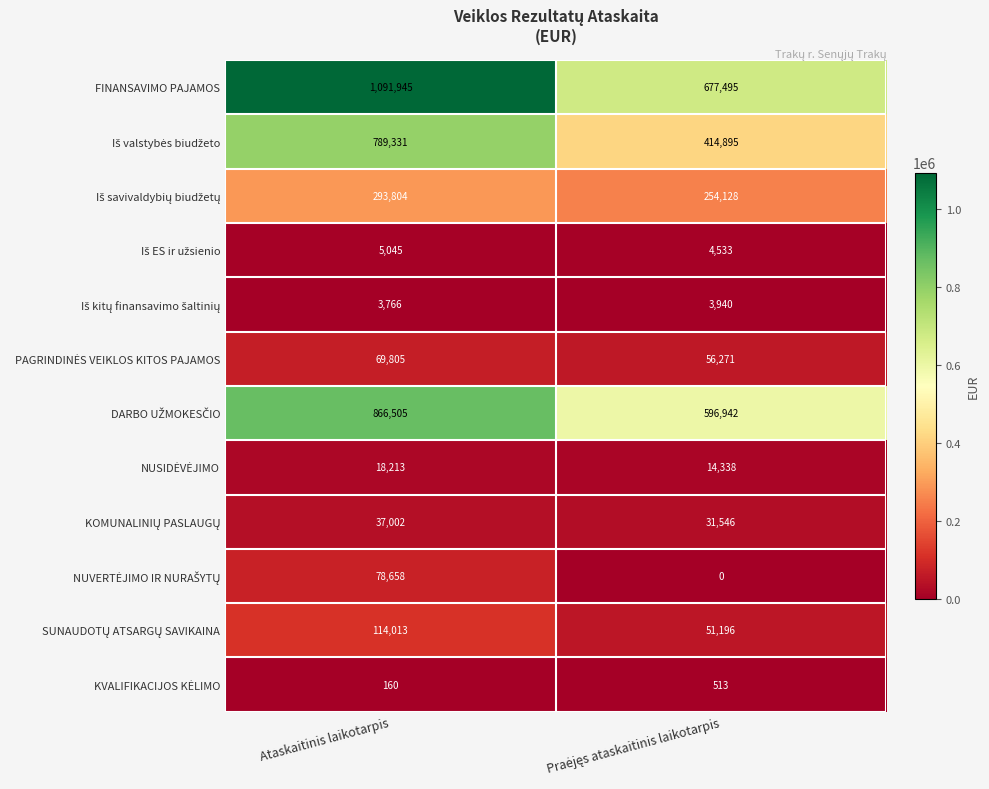

Which series has the widest spread of values?

FINANSAVIMO PAJAMOS